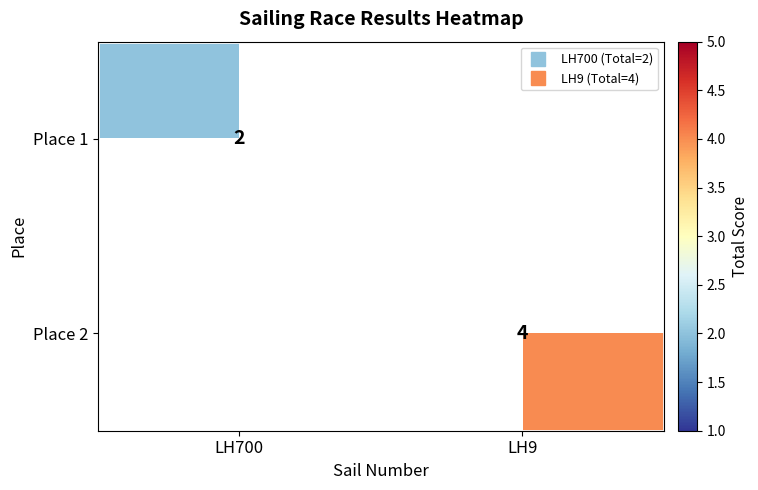

At which label does Place 2 reach its peak?

LH700